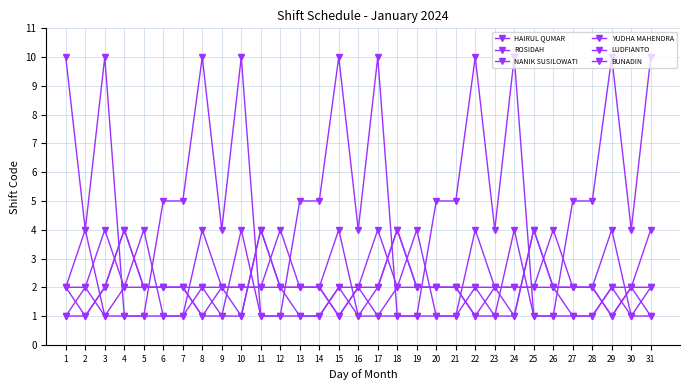

How many data points in YUDHA MAHENDRA are less than 2?

10